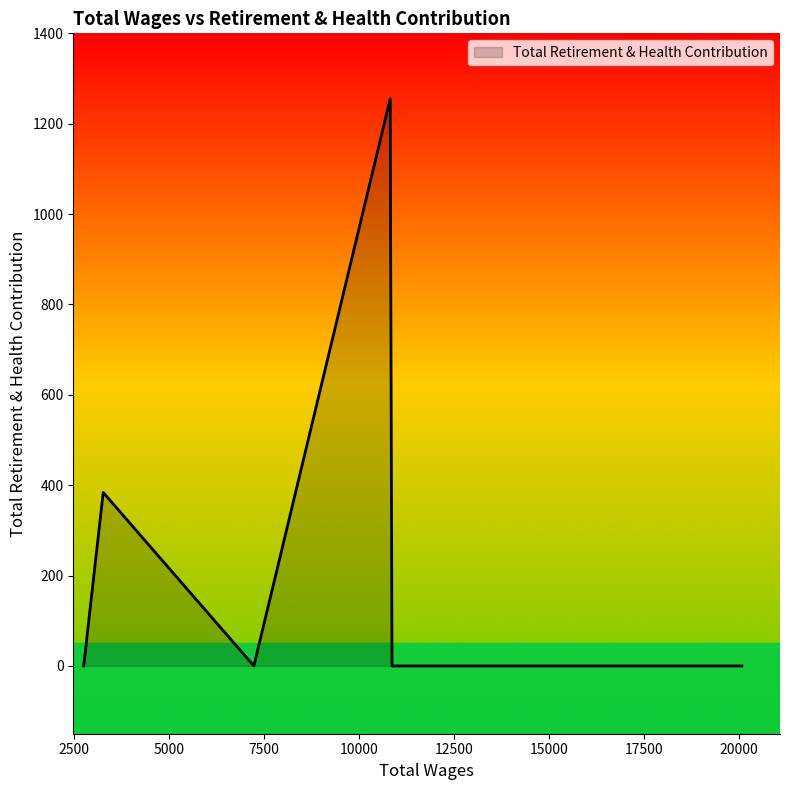

What is the difference between the second highest and minimum values?

384